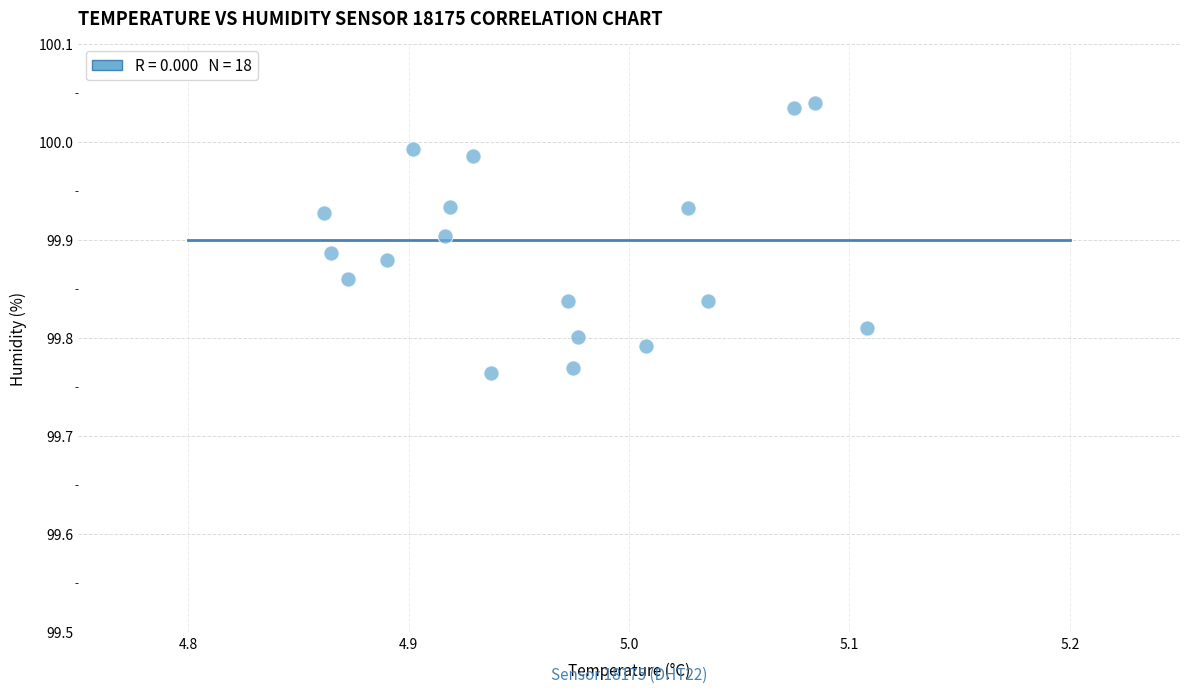

What is the range of Y values (max minus min)?

0.3